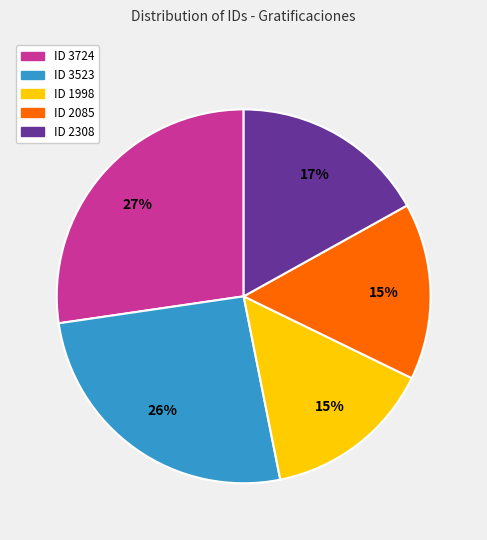

True or false: ID 3523 accounts for 26% of the total.

True